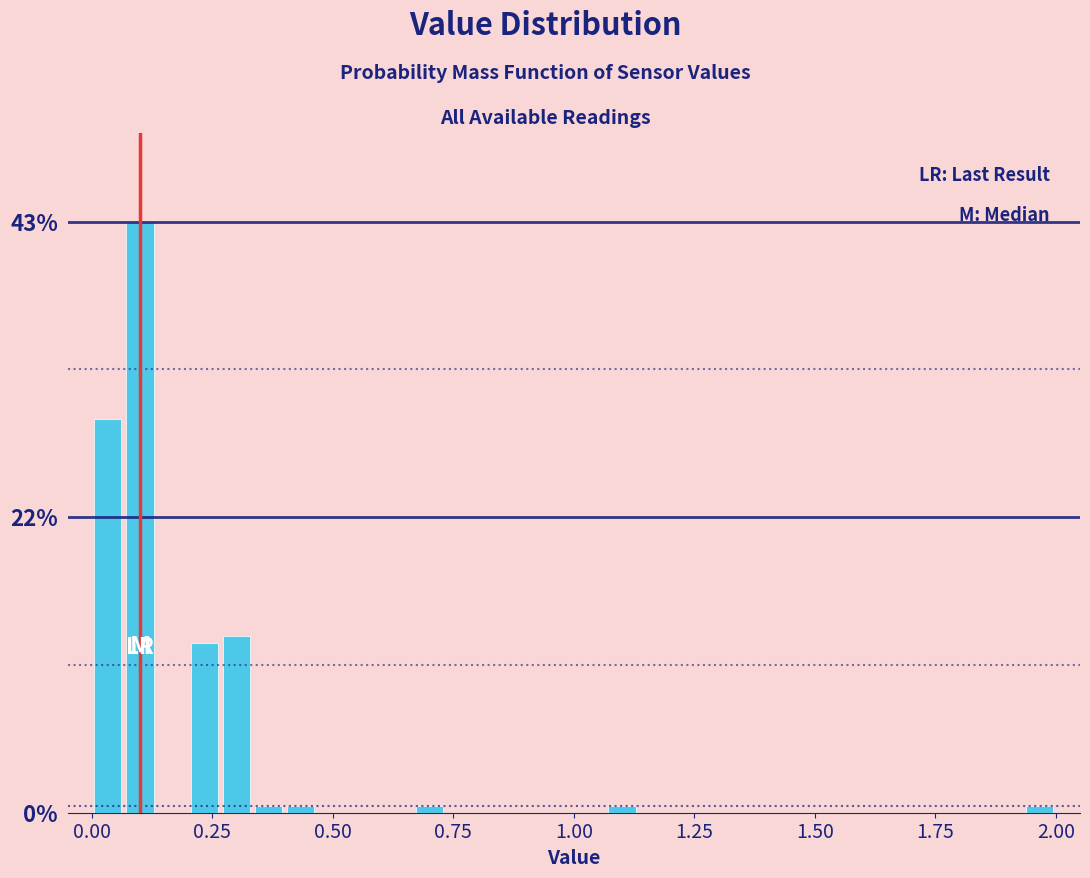

Read against the x-axis, roughly where is the centre of the tallest bar?

0.10